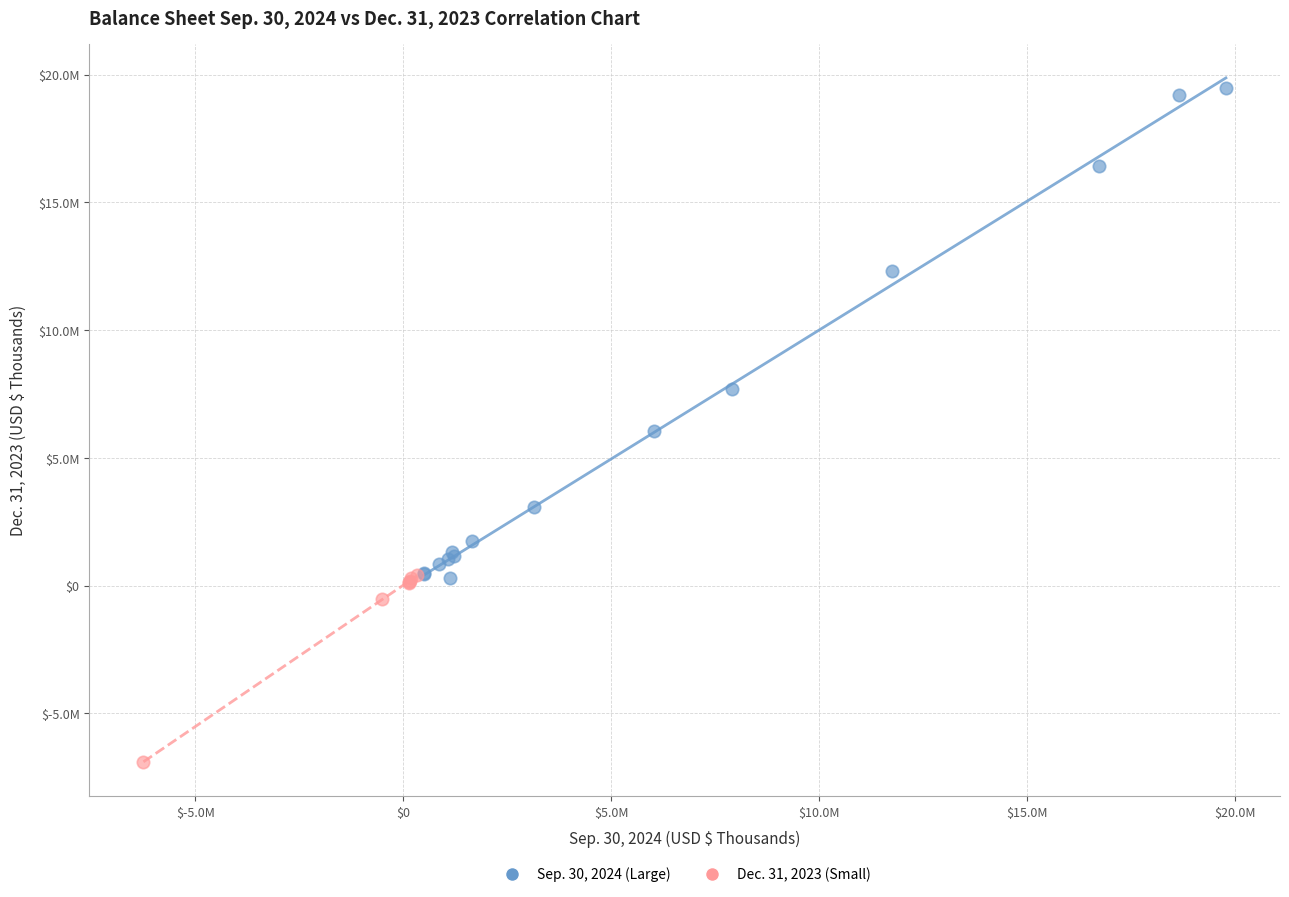

Which series has the largest Y range (max minus min)?

Sep. 30, 2024 (Large)